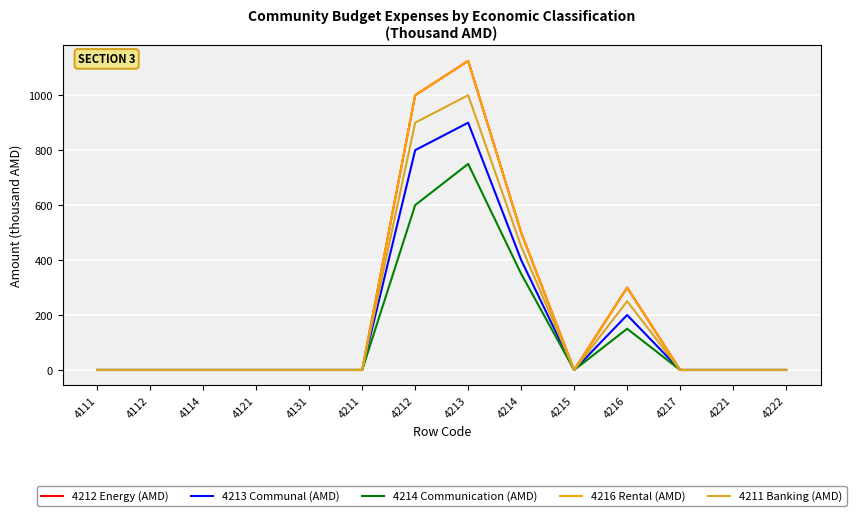

Does the chart have visible grid lines?

Yes